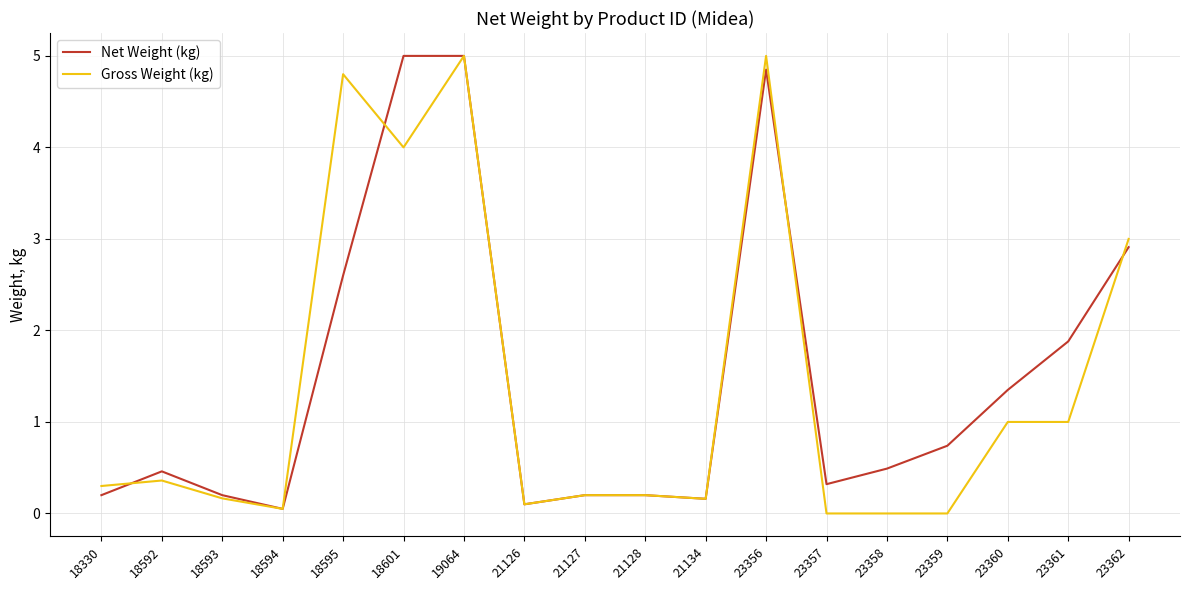

Is the value of Net Weight (kg) at 18595 greater than the value of Gross Weight (kg) at 18593?

Yes